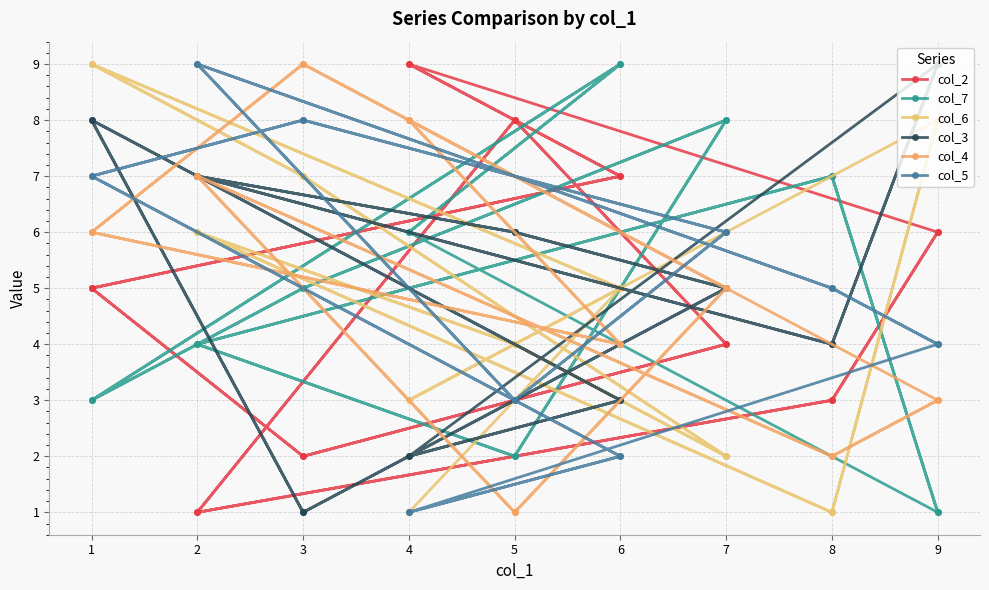

What is the average value of the col_4 series?

5